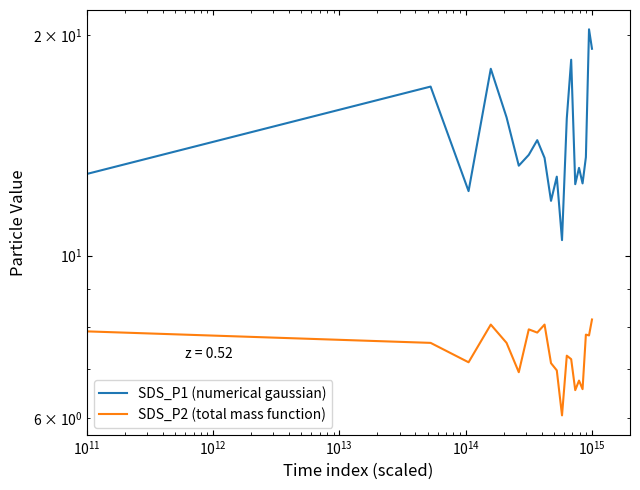

Reading right to left, what are all the values shown in this chart?

SDS_P1 (numerical gaussian): 19.2	20.4	13.6	12.6	13.2	12.5	18.5	15.4	10.5	12.8	11.9	13.6	14.4	13.7	13.3	15.4	18.0	12.2	17.0	12.9
SDS_P2 (total mass function): 8.2	7.8	7.8	6.6	6.8	6.5	7.2	7.3	6.0	7.0	7.1	8.1	7.8	7.9	6.9	7.6	8.1	7.2	7.6	7.9